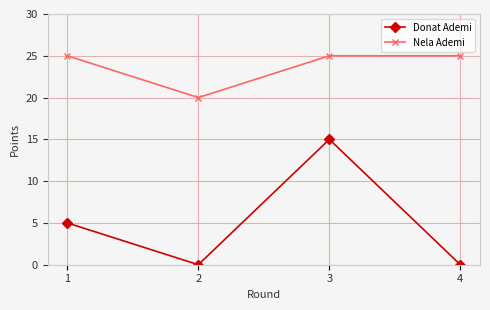

What is the sum of all Donat Ademi values?

20